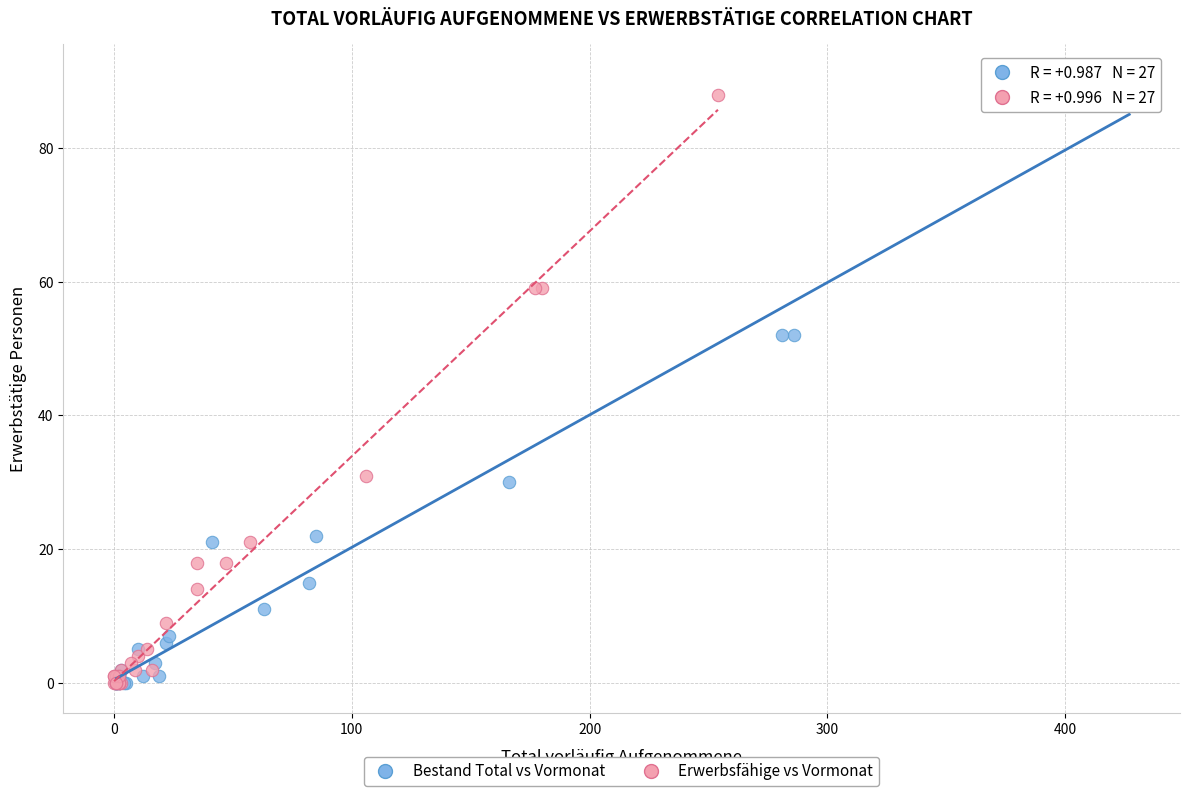

Which series has the widest spread of Y values?

Bestand Total vs Vormonat